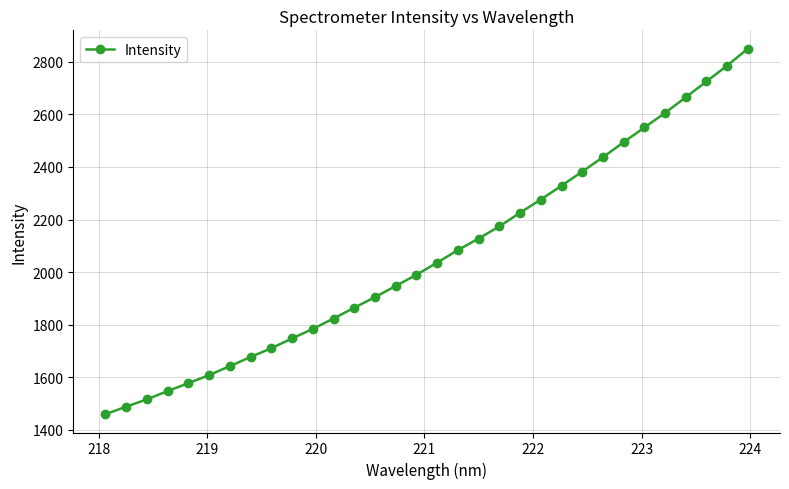

What is the value of the 1st point from the left?

1459.2